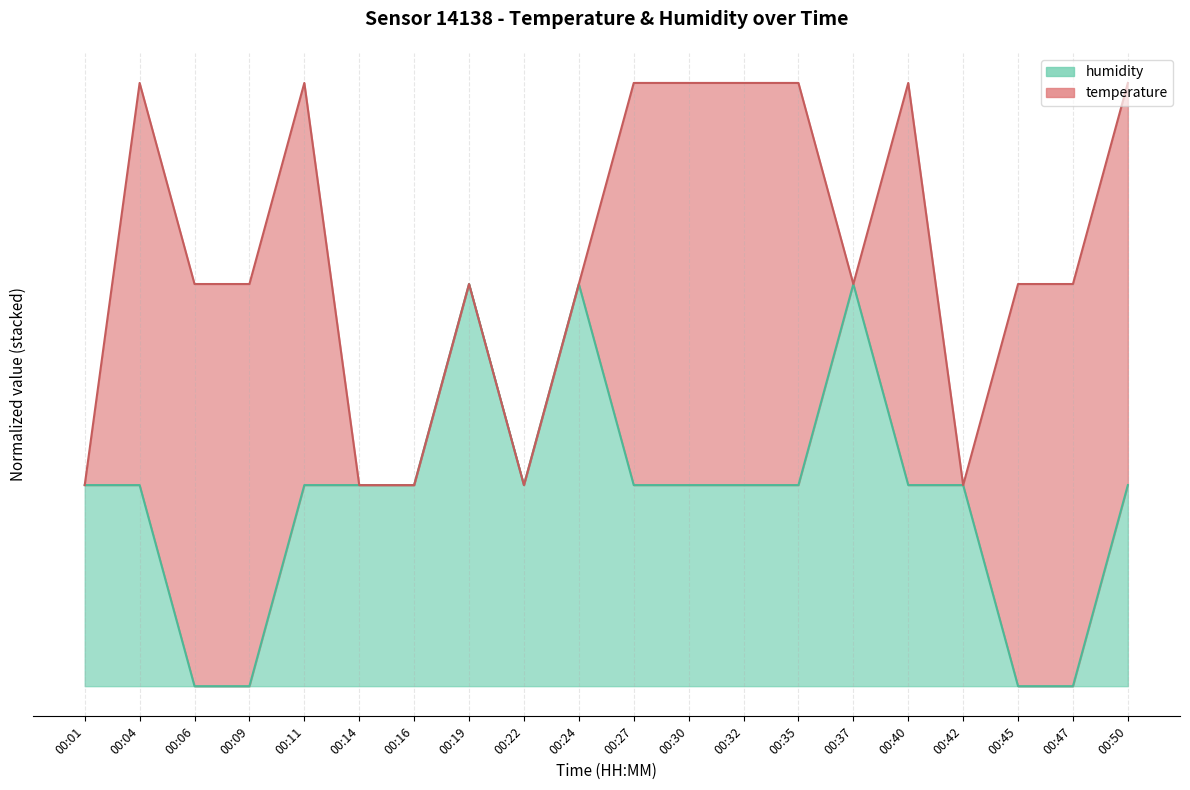

At which label is the value closest to 0?

00:06